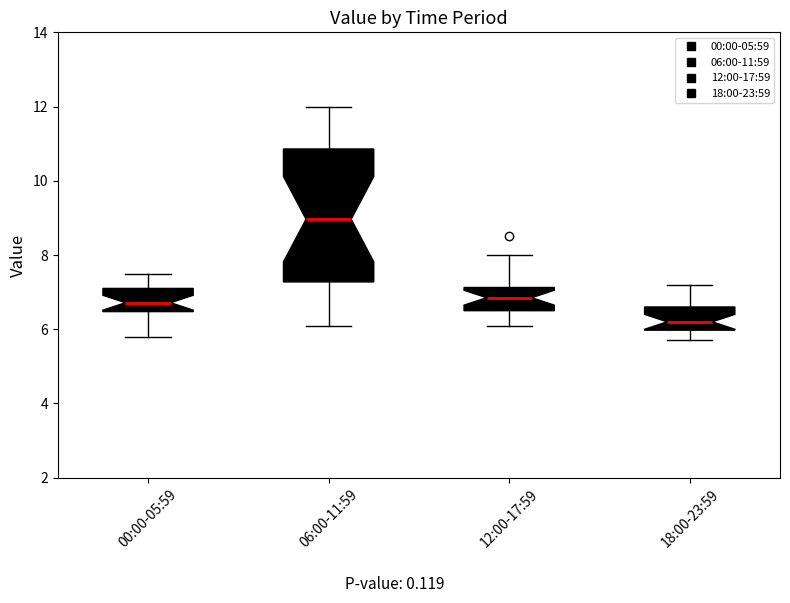

Reading left to right, read every box against the y-axis: the position of its median line, the range the box covers, and the ends of its whiskers. The values are not printed on the chart, so give them approximately, as read against the axis.

00:00-05:59: median 6.8, box 6.4 to 7.2, whiskers 5.8 to 7.6
06:00-11:59: median 9.0, box 7.2 to 10.8, whiskers 6.2 to 12.0
12:00-17:59: median 6.8, box 6.6 to 7.2, whiskers 6.2 to 8.0
18:00-23:59: median 6.2, box 6.0 to 6.6, whiskers 5.8 to 7.2